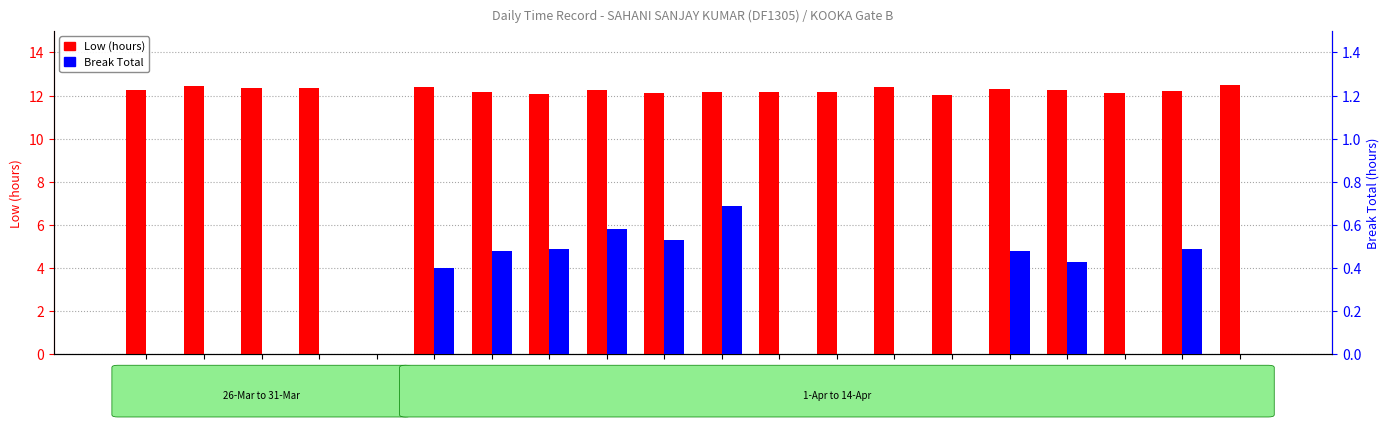

Reading left to right, transcribe all the data shown in this chart.

Low (hours): 26-Sat=12.2	27-Sun=12.4	28-Mon=12.3	29-Tue=12.4	30-Wed=0.0	31-Thu=12.4	1-Fri=12.2	2-Sat=12.1	3-Sun=12.3	4-Mon=12.1	5-Tue=12.2	6-Wed=12.2	7-Thu=12.2	8-Fri=12.4	9-Sat=12.0	10-Sun=12.3	11-Mon=12.3	12-Tue=12.1	13-Wed=12.2	14-Thu=12.5
Break Total: 26-Sat=0.0	27-Sun=0.0	28-Mon=0.0	29-Tue=0.0	30-Wed=0.0	31-Thu=0.4	1-Fri=0.5	2-Sat=0.5	3-Sun=0.6	4-Mon=0.5	5-Tue=0.7	6-Wed=0.0	7-Thu=0.0	8-Fri=0.0	9-Sat=0.0	10-Sun=0.5	11-Mon=0.4	12-Tue=0.0	13-Wed=0.5	14-Thu=0.0